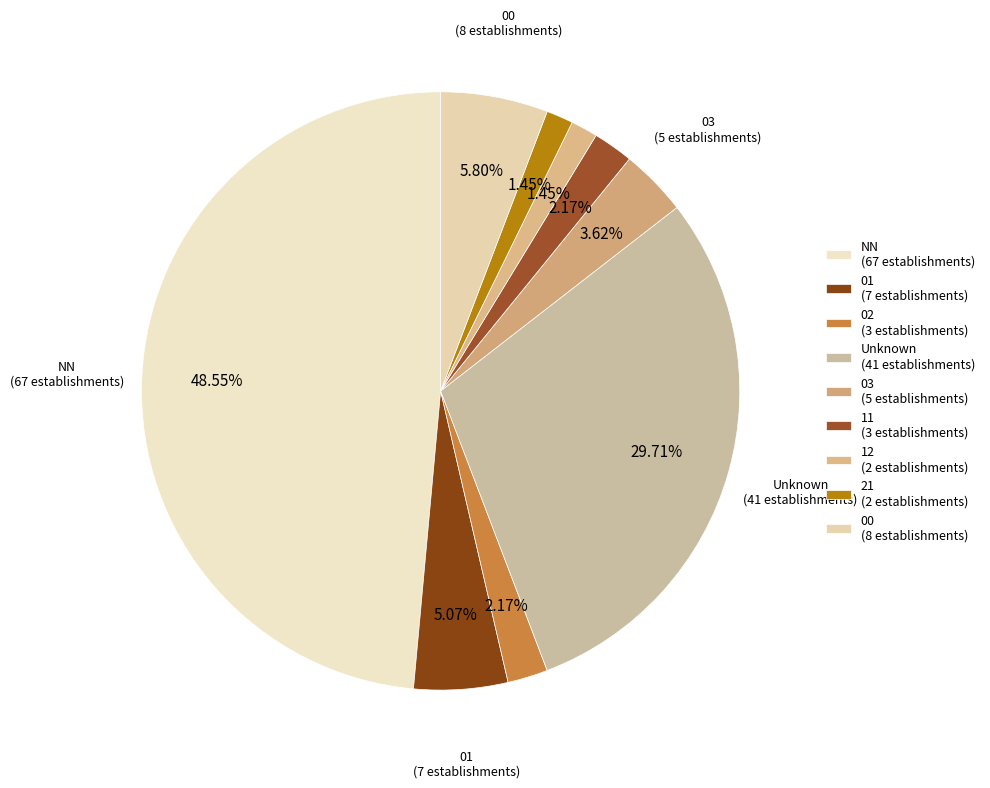

How many segments does this pie chart have?

9